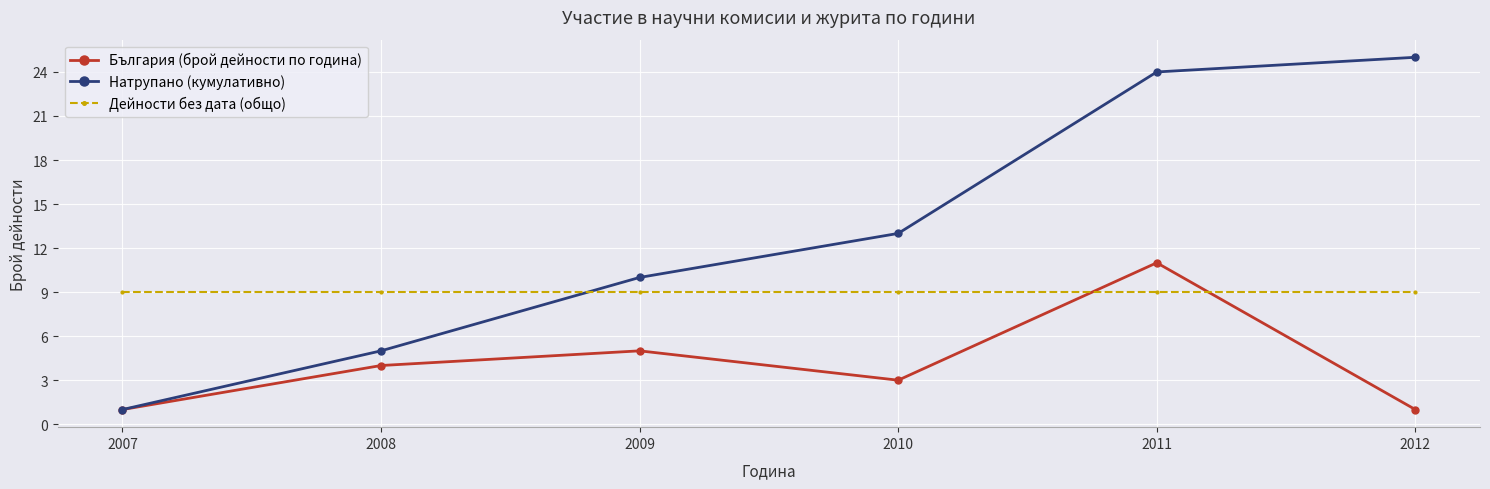

Which series changed the most between 2008 and 2011?

Натрупано (кумулативно)